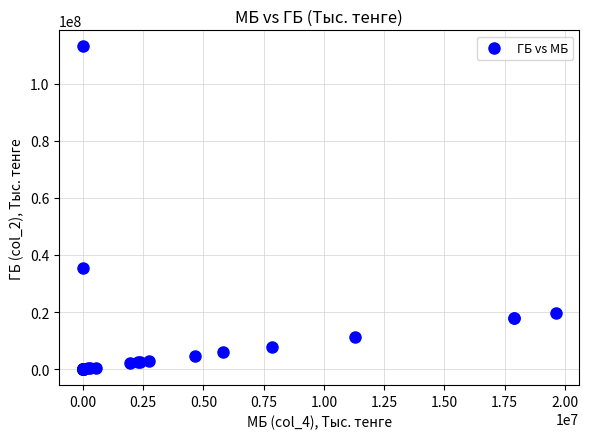

What Y value in the scatter plot is closest to 56571352?

35529504